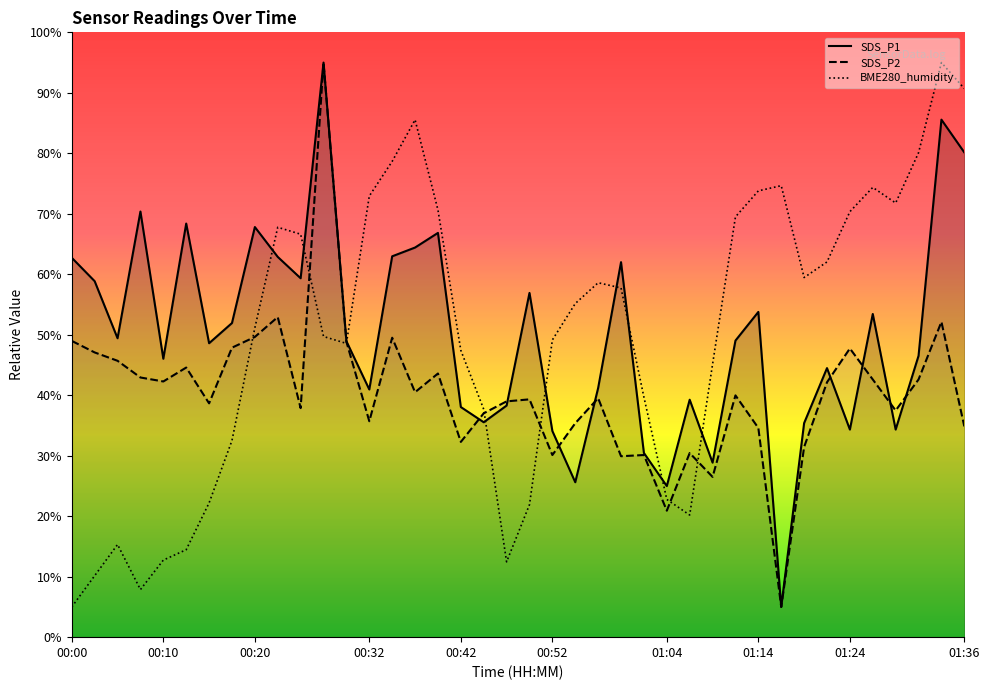

Between 25 and 27, which series saw the biggest shift?

BME280_humidity